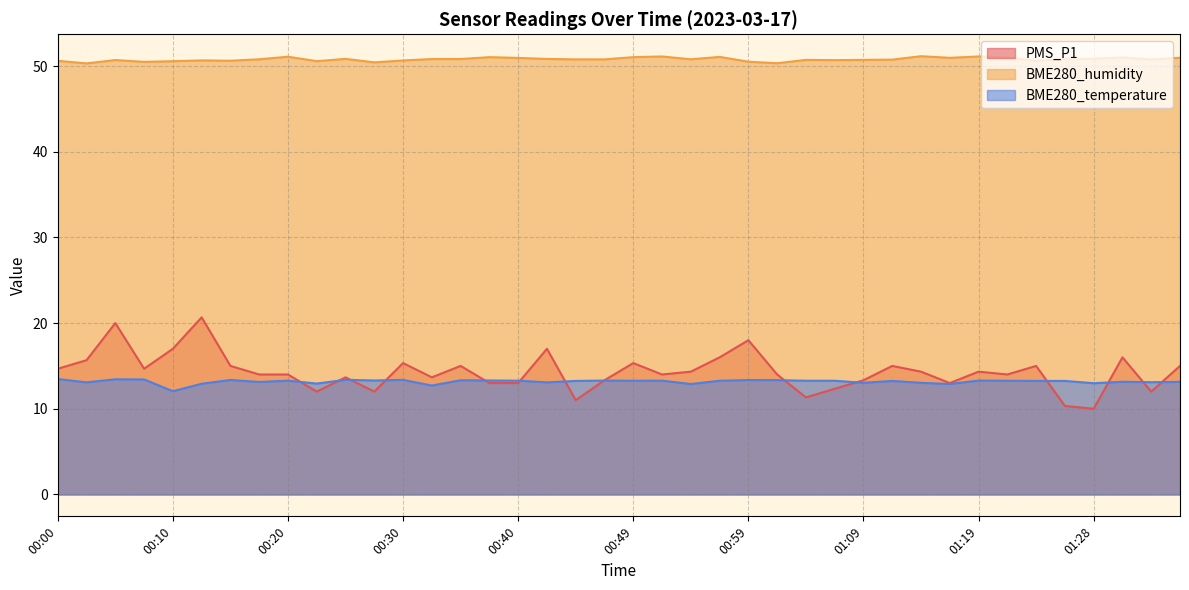

What is the difference between the maximum and second lowest values in the PMS_P1 series?

10.3